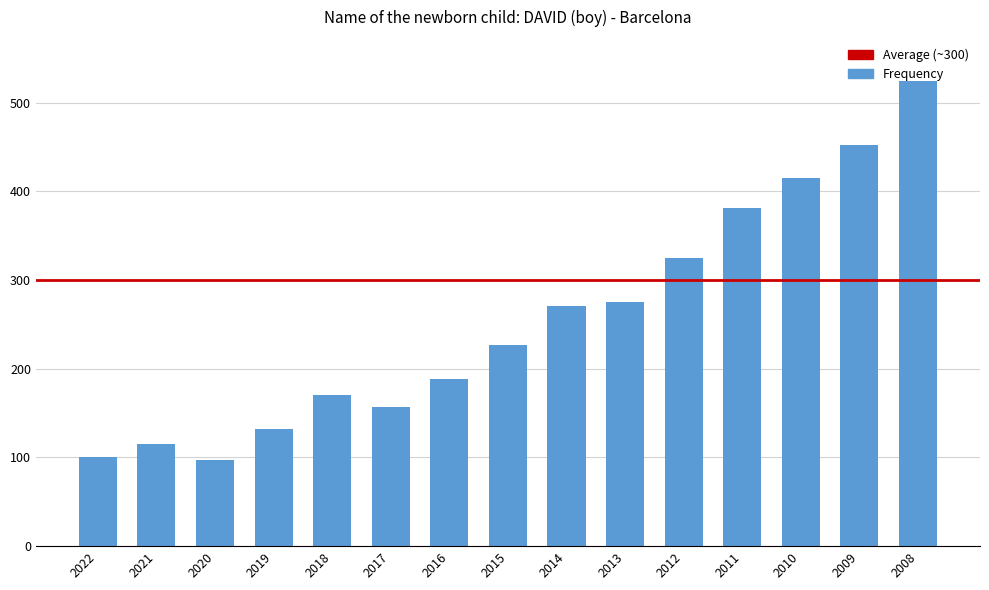

What is the maximum value shown in the chart?

524